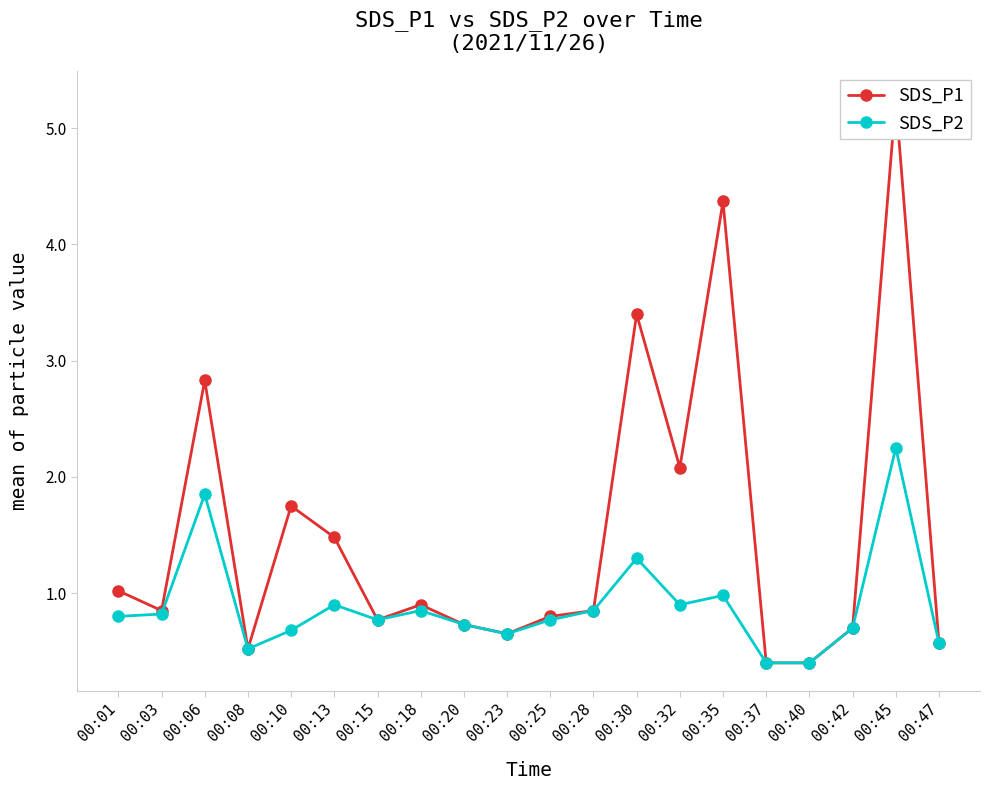

True or false: SDS_P1 has a value of 0.2 at 00:47.

False